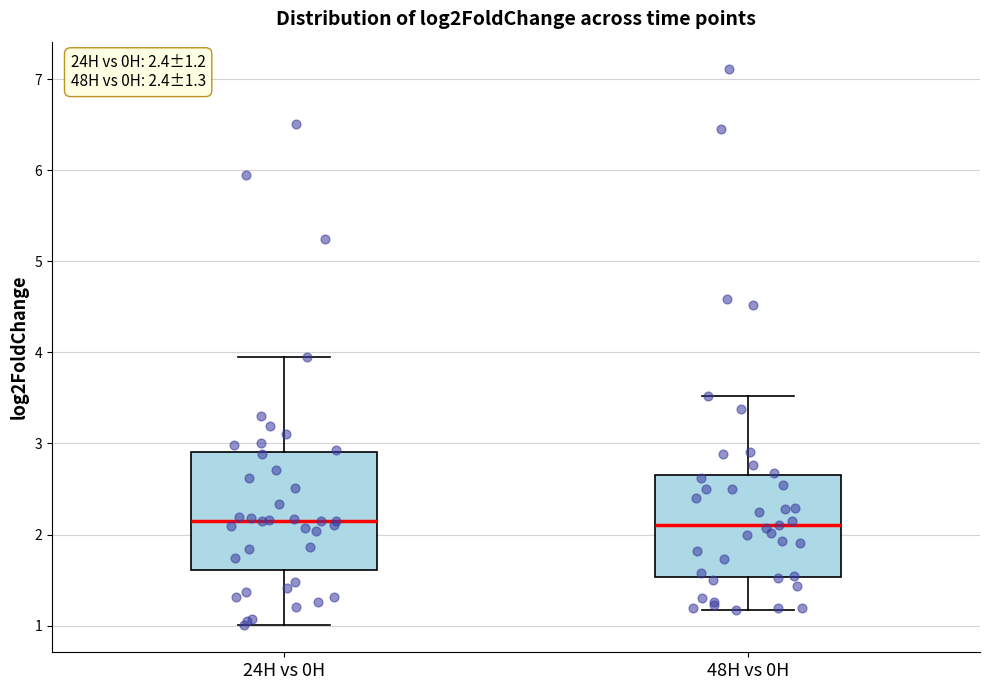

Which box is the tallest, from its lower edge to its upper edge?

24H vs 0H